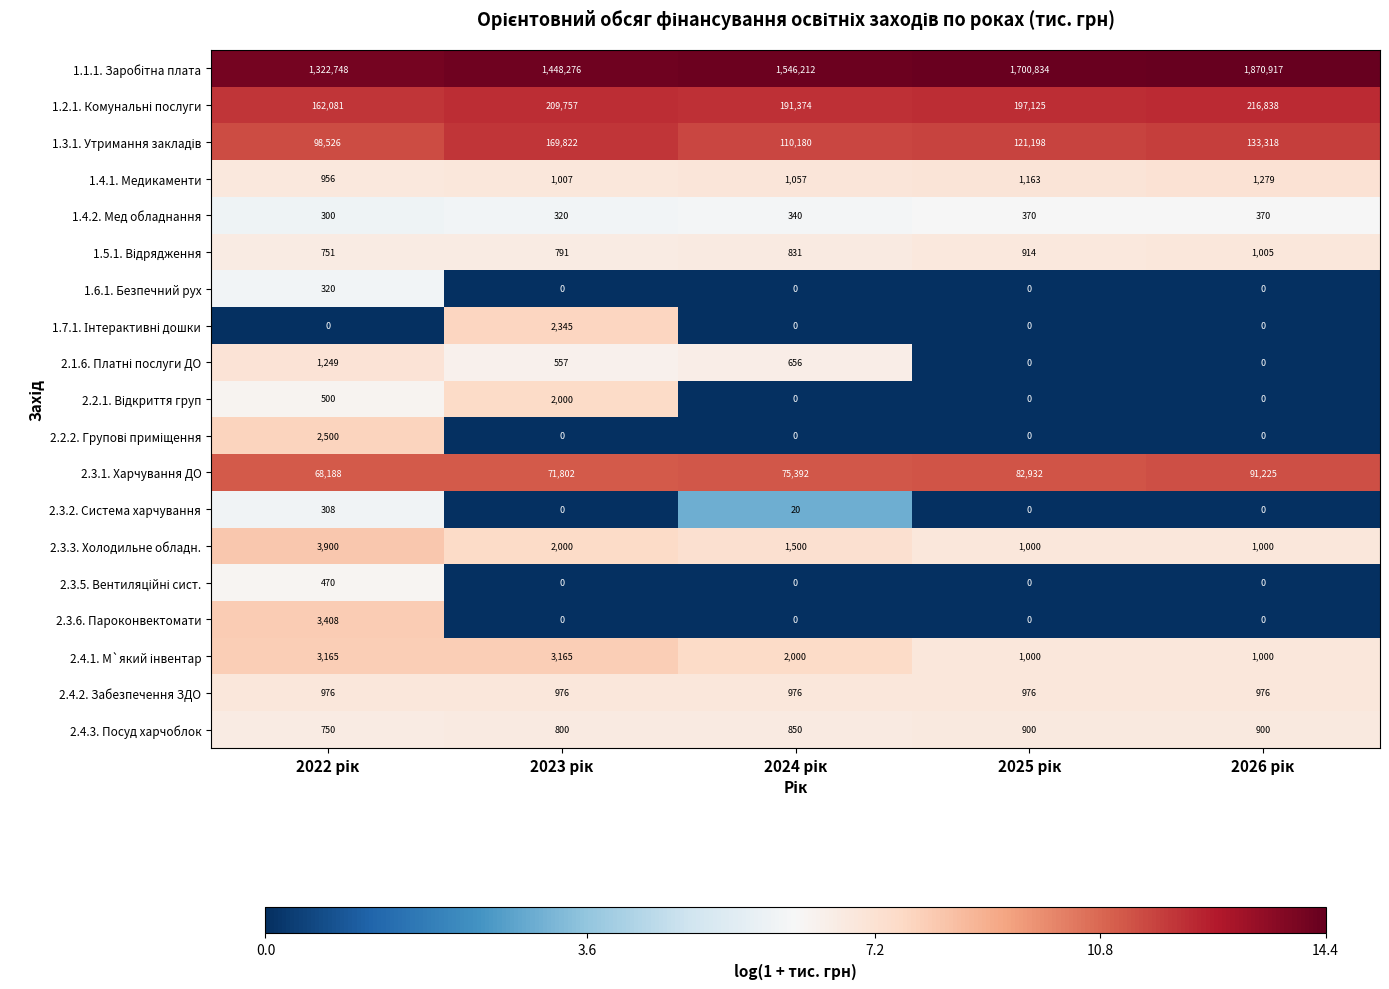

What is the average value of the 2.4.3. Посуд харчоблок series?

840